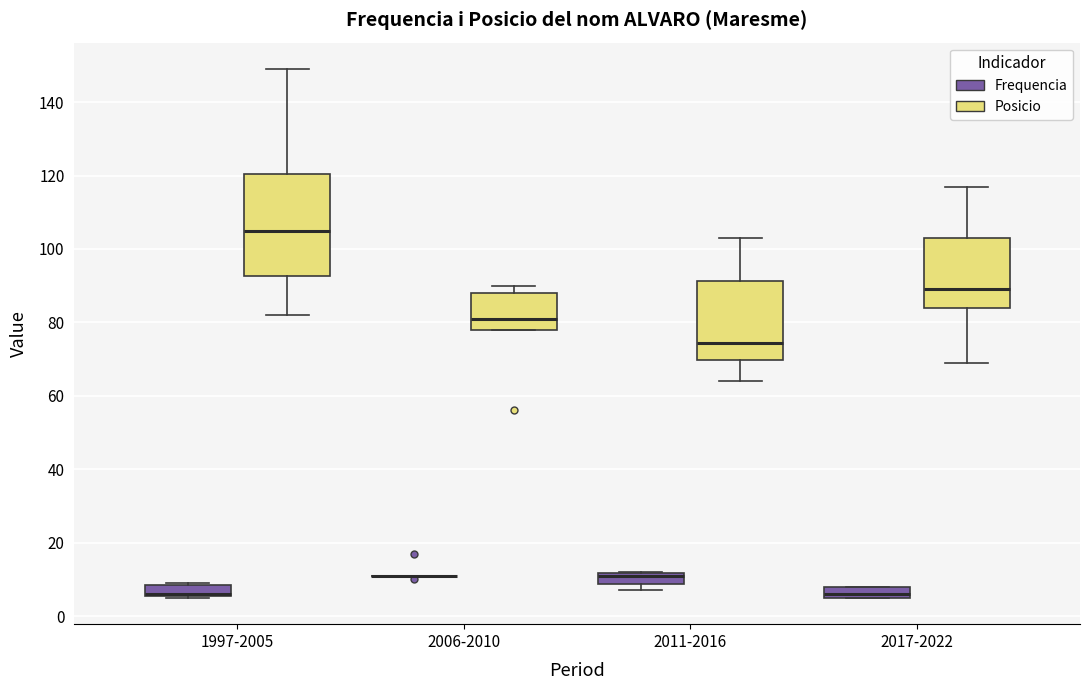

Reading left to right, read every box against the y-axis: the position of its median line, the range the box covers, and the ends of its whiskers. The values are not printed on the chart, so give them approximately, as read against the axis.

1997-2005 (Frequencia): median 6 (drawn on the box's lower edge), box 6 to 8, whiskers 6 to 10
1997-2005 (Posicio): median 106, box 92 to 120, whiskers 82 to 150
2006-2010 (Frequencia): box collapsed to a line at 12, whiskers 12 to 12
2006-2010 (Posicio): median 82, box 78 to 88, whiskers 78 to 90
2011-2016 (Frequencia): median 12 (just below the box's upper edge), box 8 to 12, whiskers 8 (below the box's lower edge) to 12
2011-2016 (Posicio): median 74, box 70 to 92, whiskers 64 to 104
2017-2022 (Frequencia): median 6 (just above the box's lower edge), box 6 to 8, whiskers 6 to 8
2017-2022 (Posicio): median 90, box 84 to 104, whiskers 70 to 118